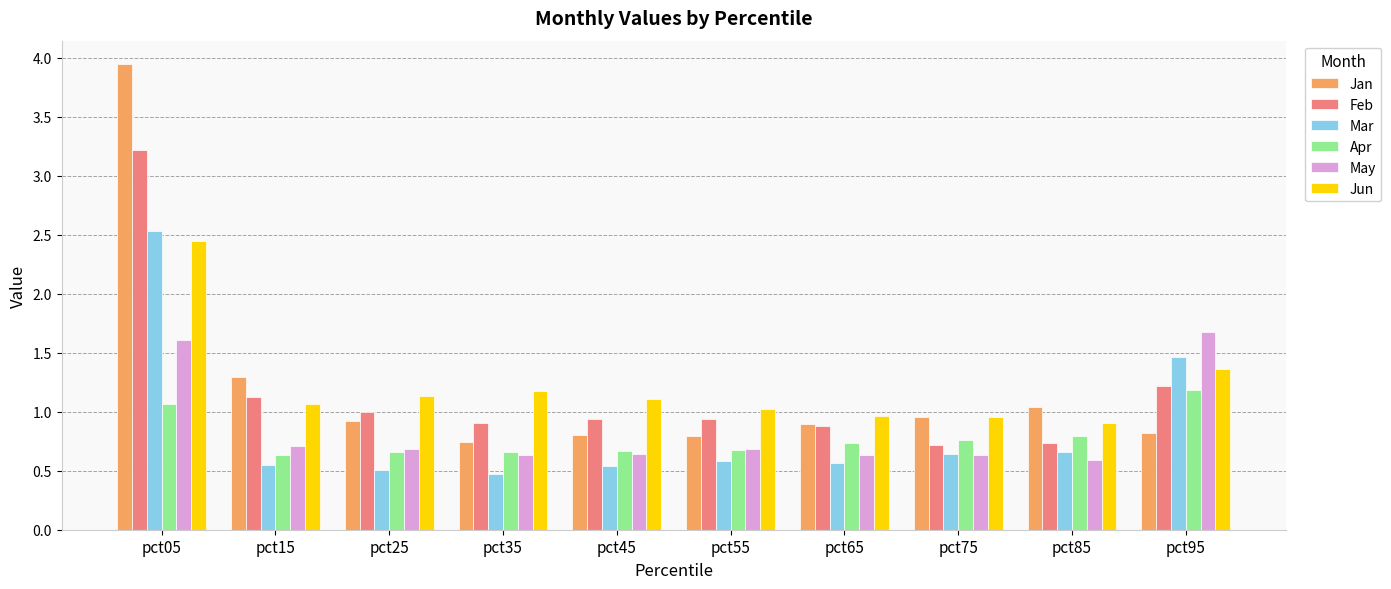

How many bars are there in each group?

6